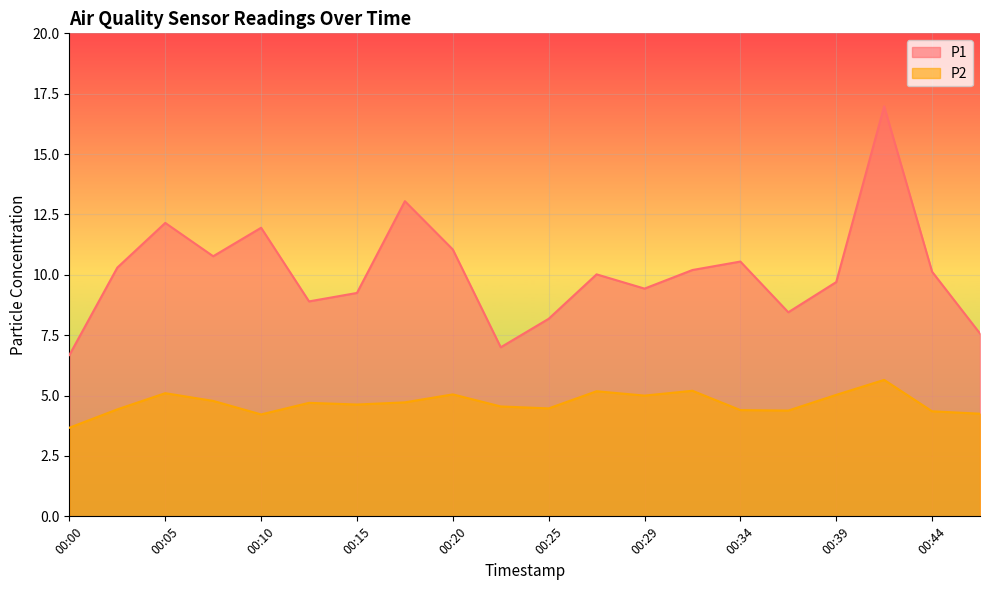

Which series has the widest spread of values?

P1